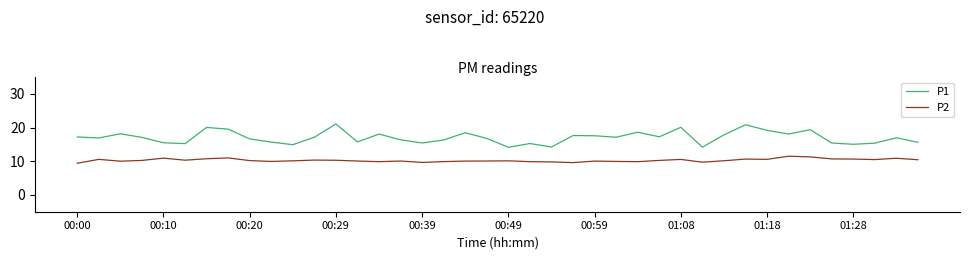

Rank the series by their maximum value, from lowest to highest.

P2, P1